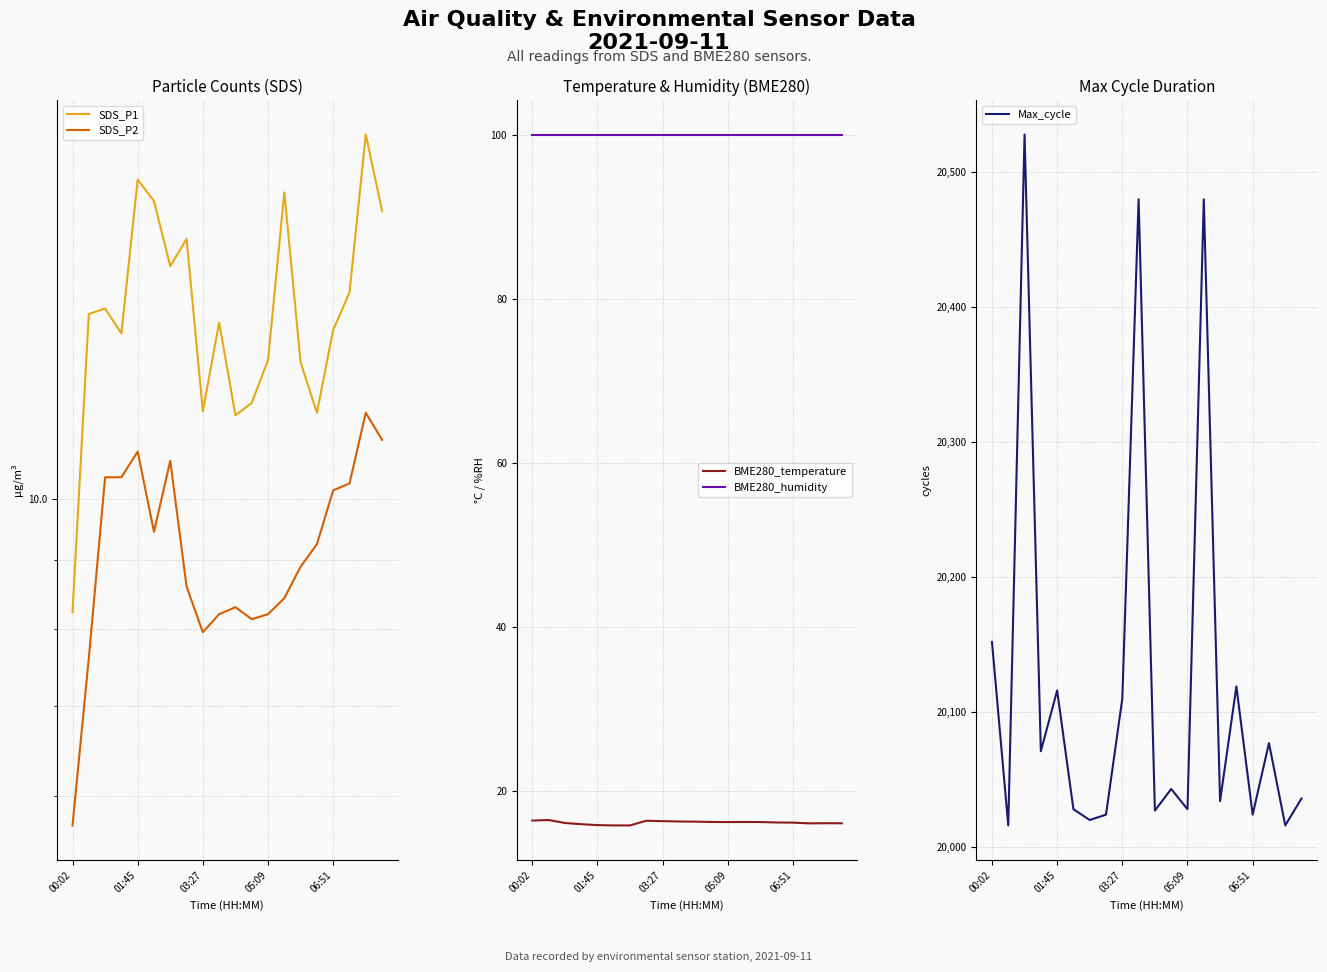

What is the total value across all series at 13?

20621.6